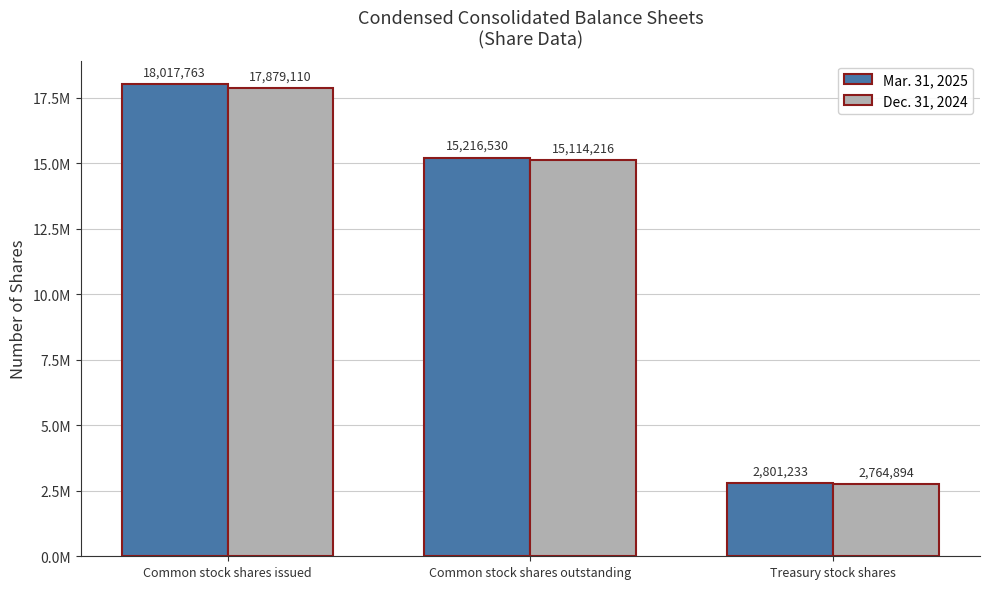

What are all the series names shown in the legend?

Mar. 31, 2025, Dec. 31, 2024